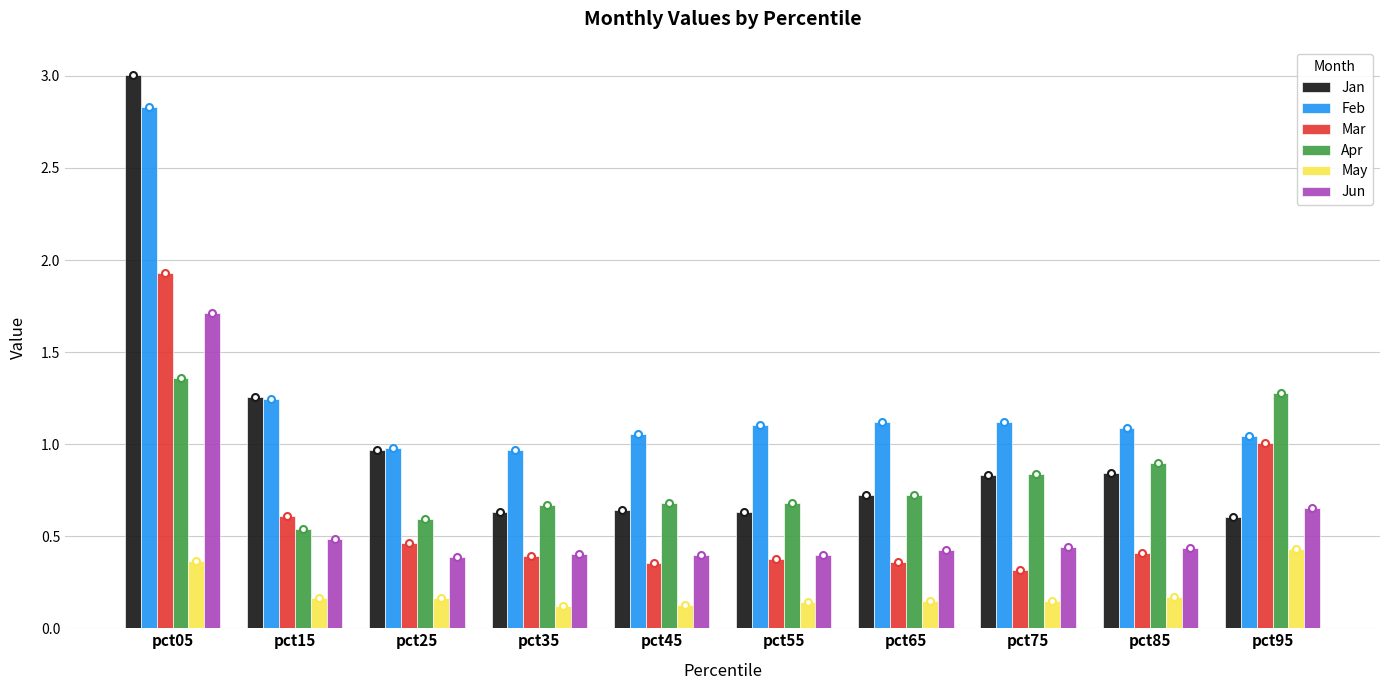

Which series has the widest spread of values?

Jan